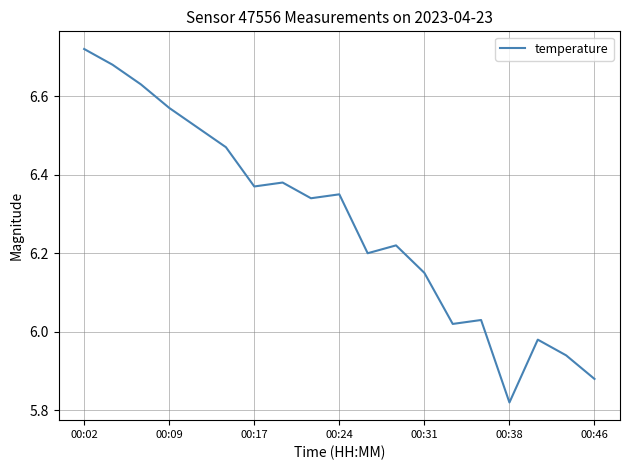

What is the difference between the maximum and minimum values?

0.9